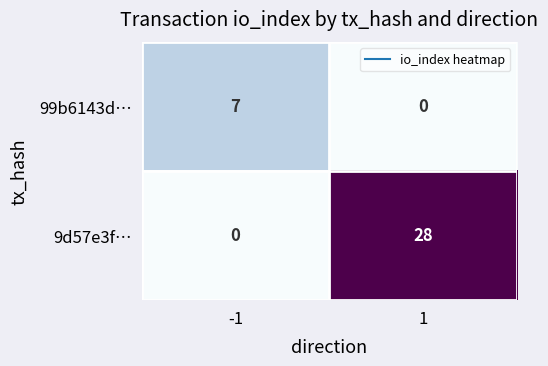

The 99b6143d… series shows 7 at -1. True or false?

True